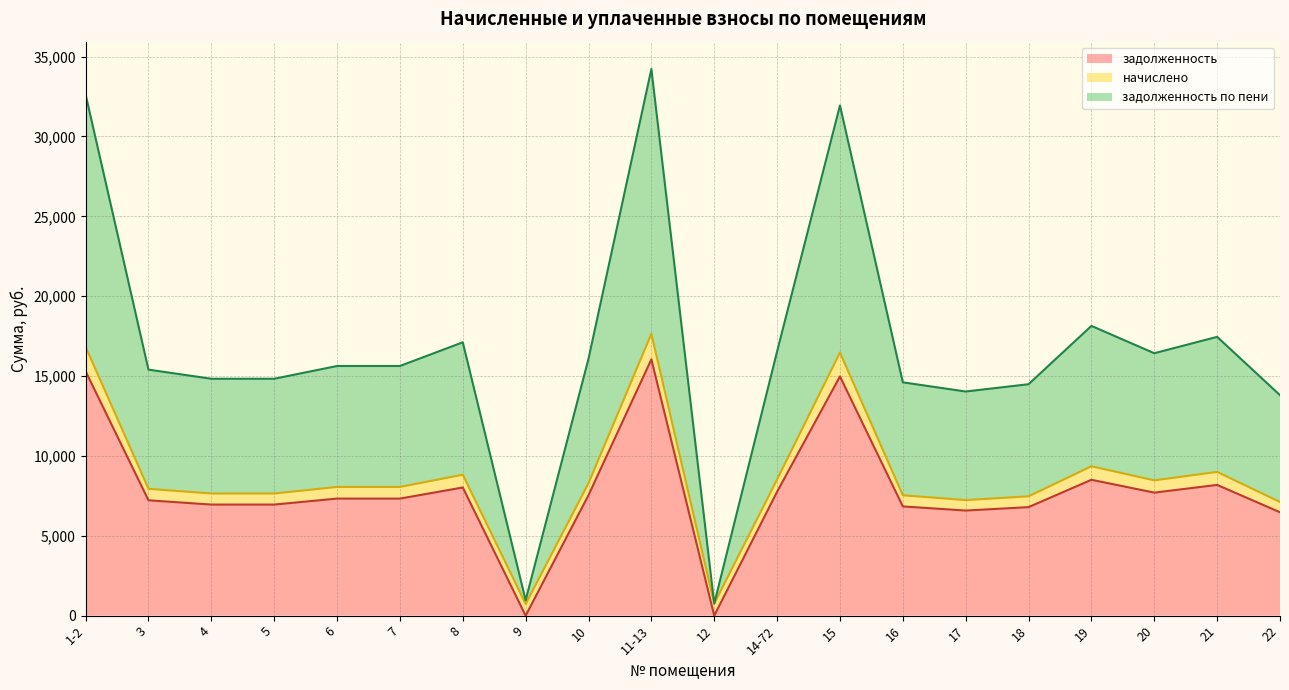

What position from the right is 6?

16